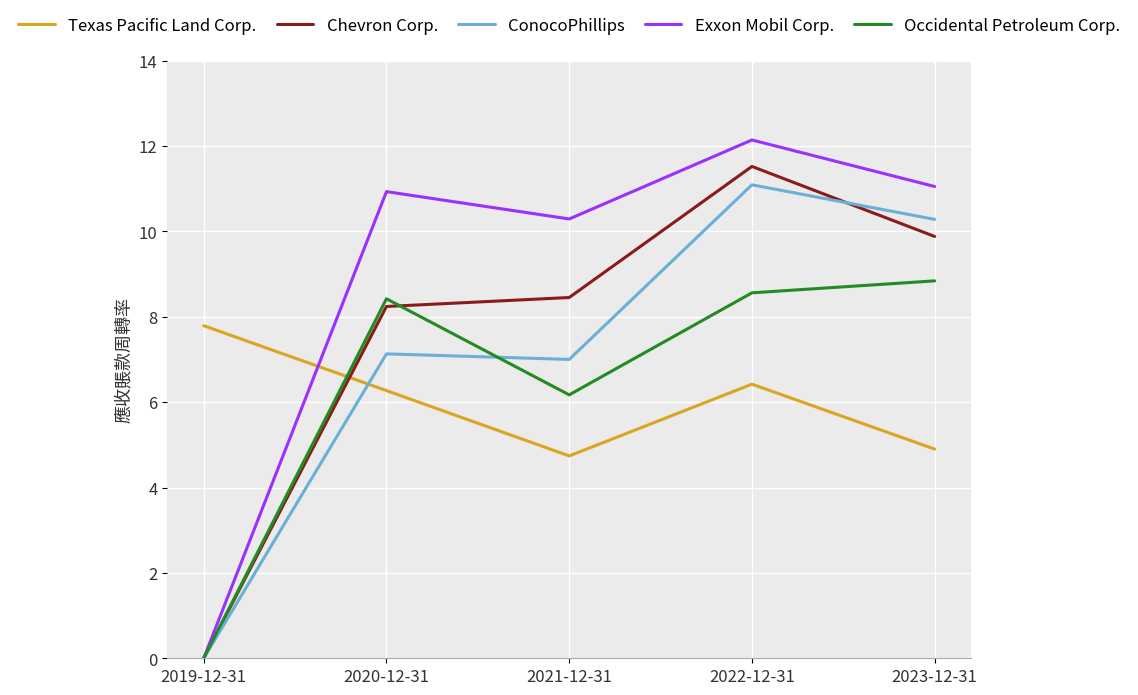

Count the number of data series in this chart.

5